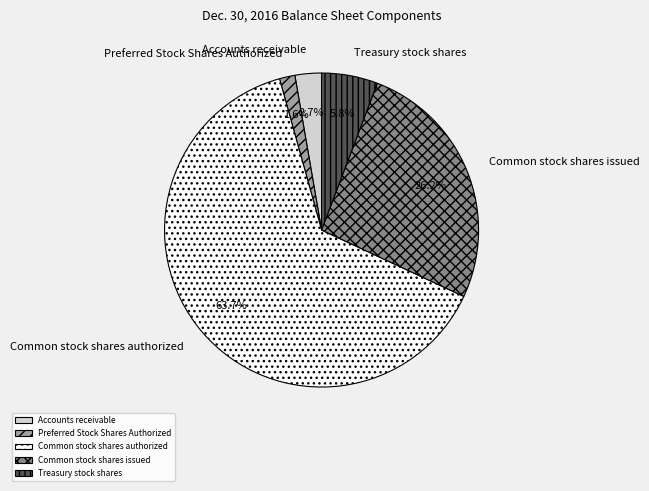

To the nearest percent, what portion does Common stock shares issued represent?

26%